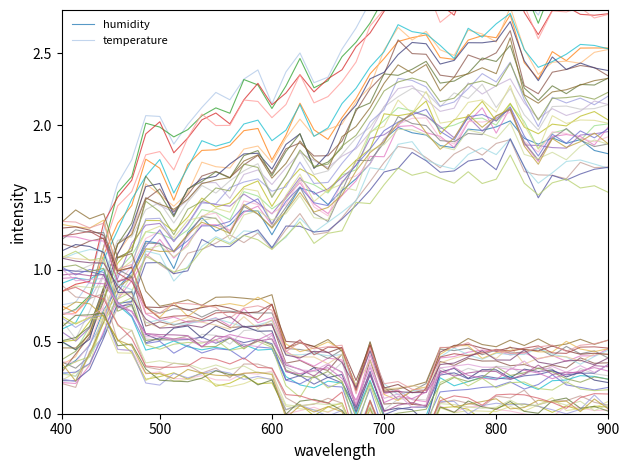

The value of temperature at 16 is 0.5. True or false?

False